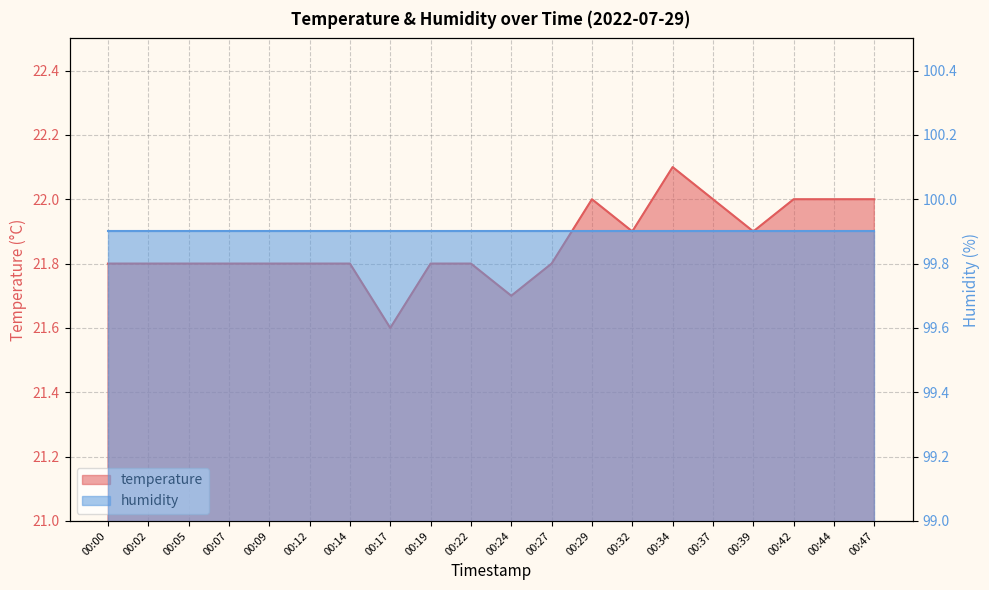

Which label corresponds to the smallest value in the chart?

00:17